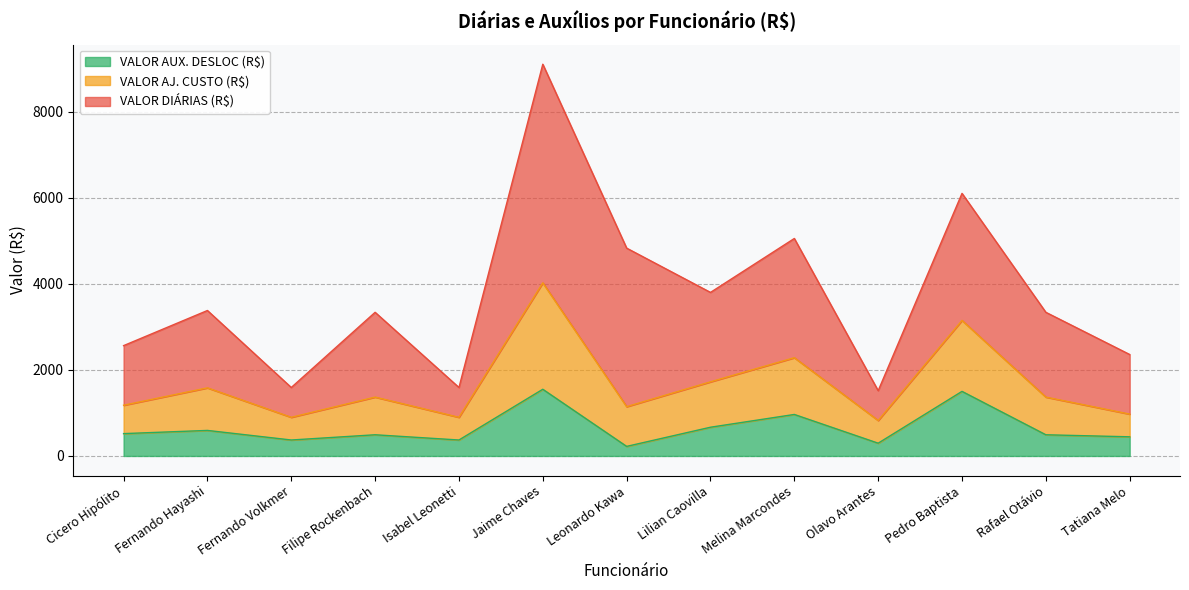

Which label corresponds to the largest value in the chart?

Jaime Chaves